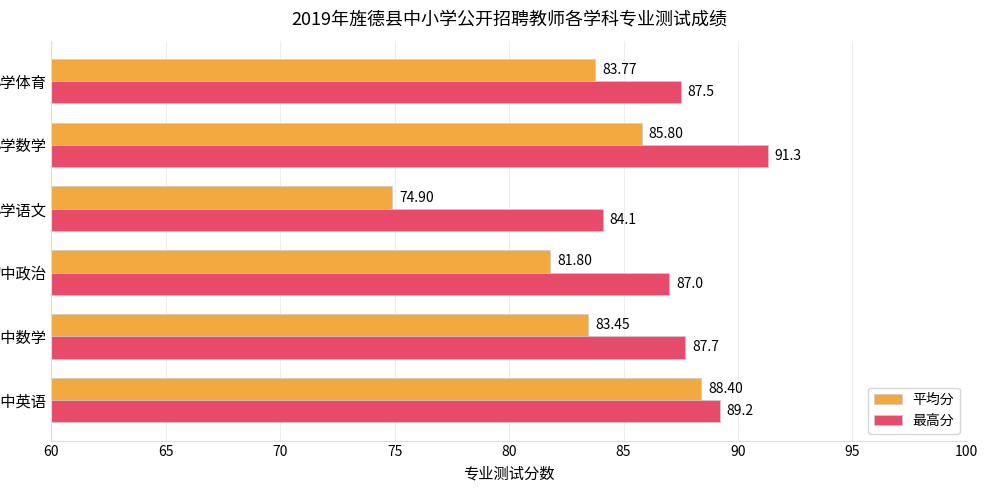

Is the value of 最高分 at 初中政治 greater than the value of 平均分 at 初中政治?

Yes